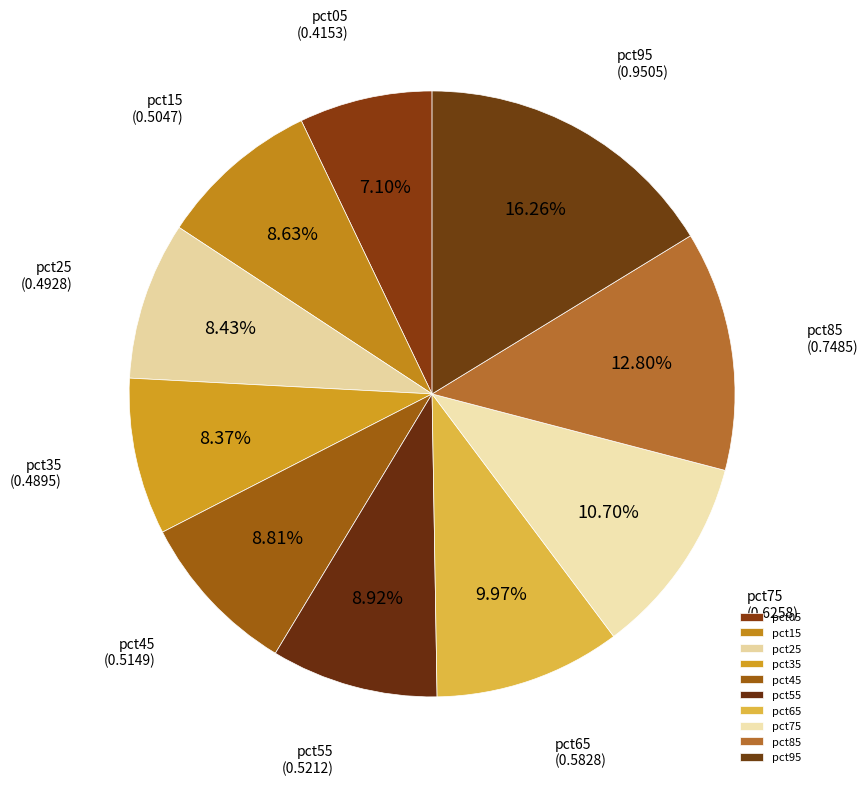

Does pct65 represent more than half of the total?

No